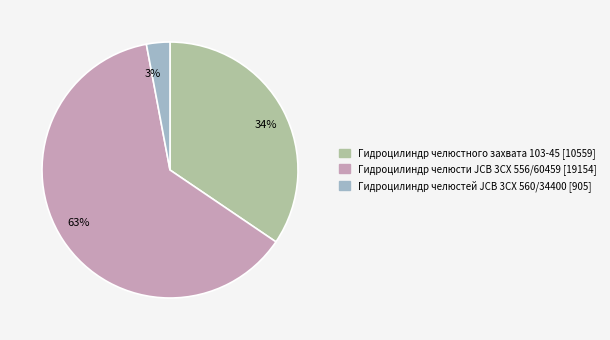

To the nearest percent, what is the combined percentage of Гидроцилиндр челюстей JCB 3CX 560/34400 [905] and Гидроцилиндр челюстного захвата 103-45 [10559]?

37%